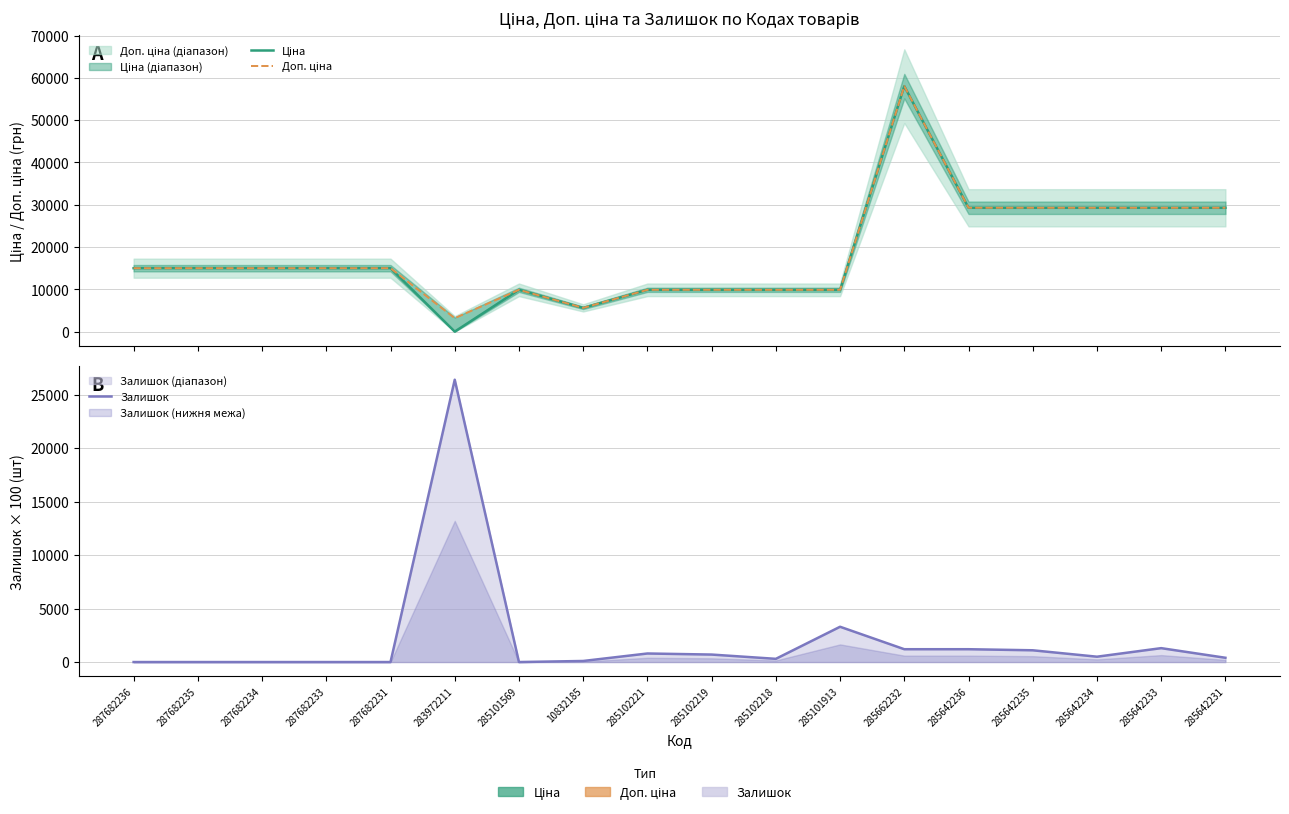

How many values in the Залишок series exceed 500?

8